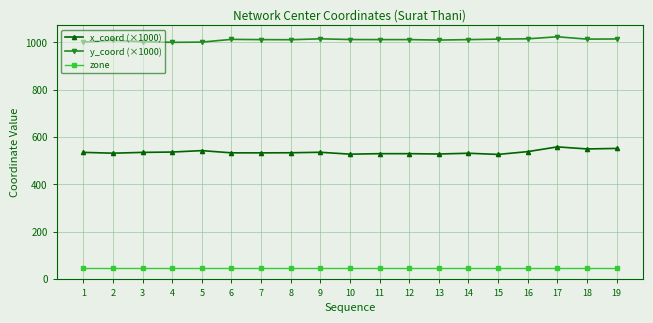

True or false: x_coord (×1000) and y_coord (×1000) intersect in this chart.

False